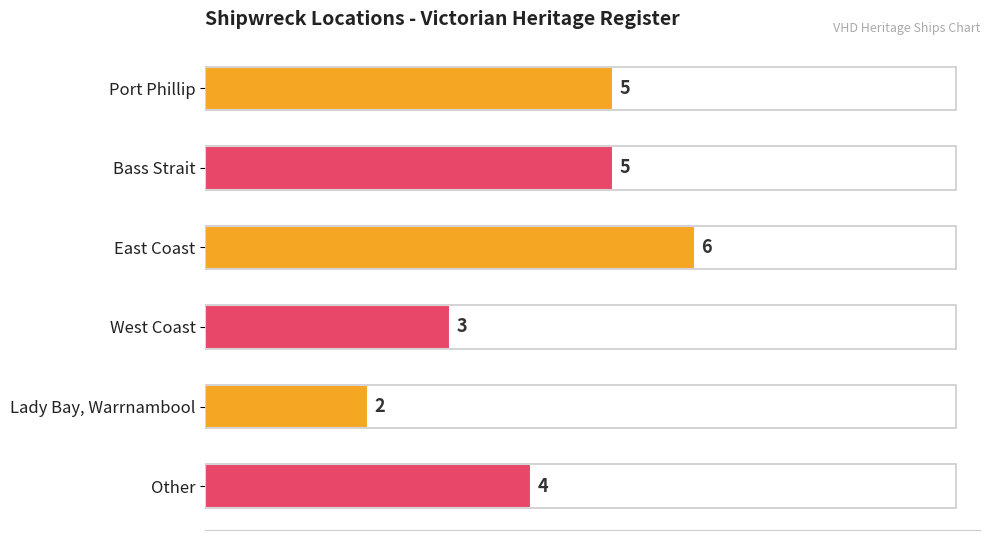

Which category has the lowest value across all series?

Lady Bay, Warrnambool